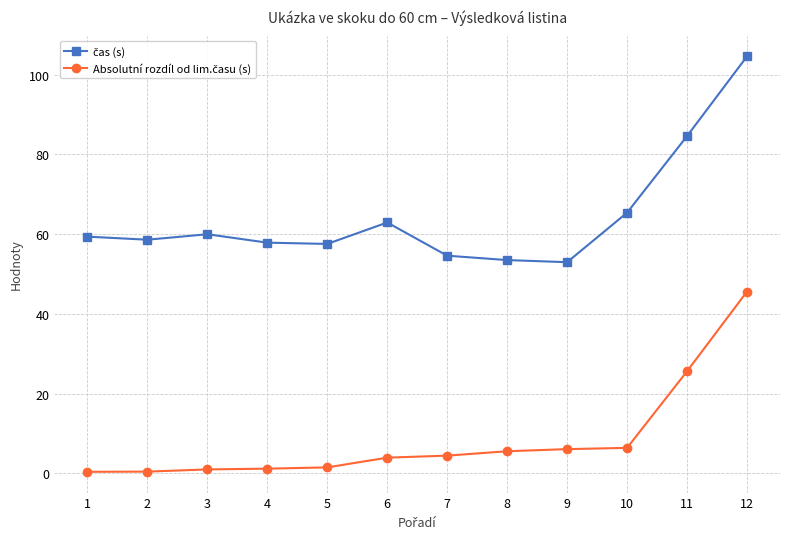

What is the greatest value displayed?

104.6